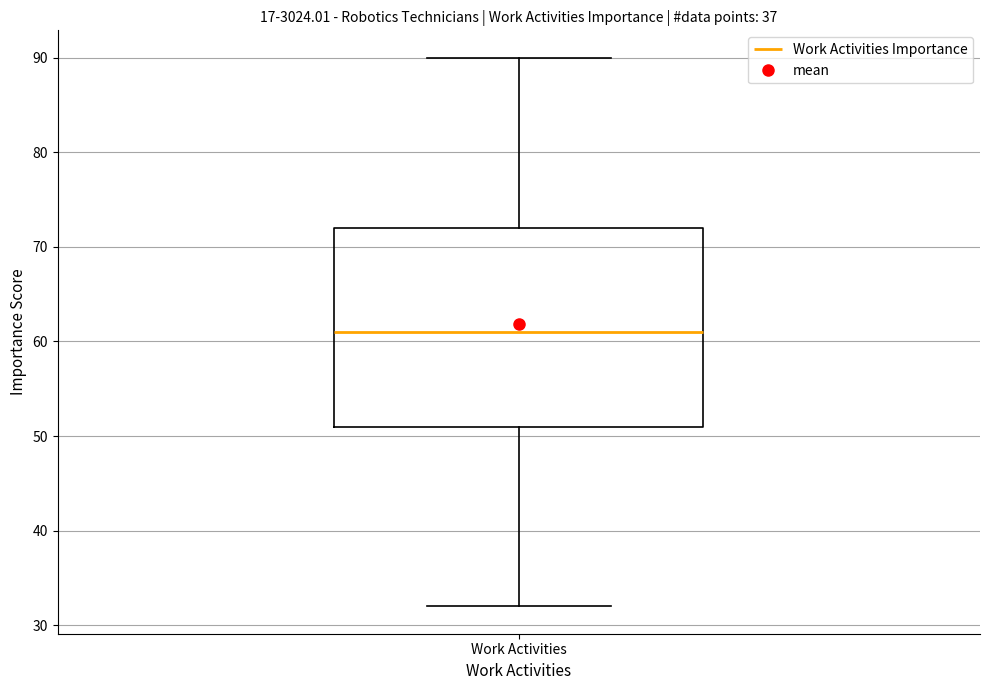

Transcribe this box plot: give where the median line is, the range the box spans, and where the two whiskers end, as read against the y-axis. The values are not printed on the chart, so give them approximately, as read against the axis.

median 61, box 51 to 72, whiskers 32 to 90